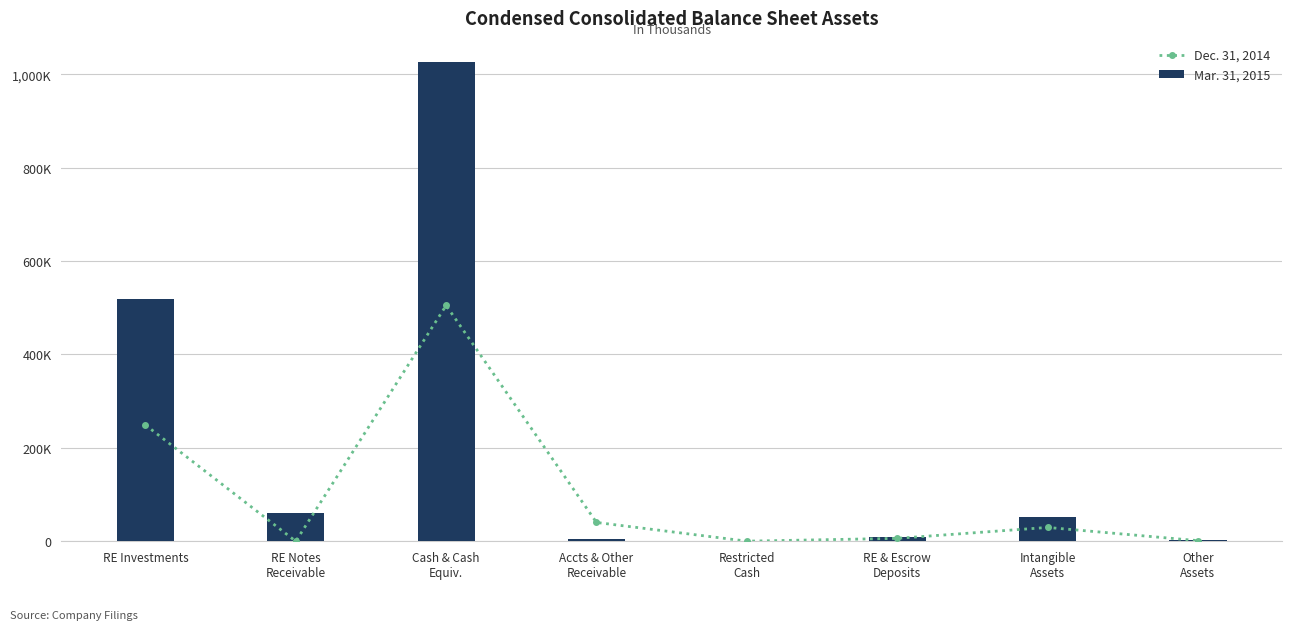

Rank the series at Accts & Other
Receivable from highest to lowest value.

Dec. 31, 2014, Mar. 31, 2015